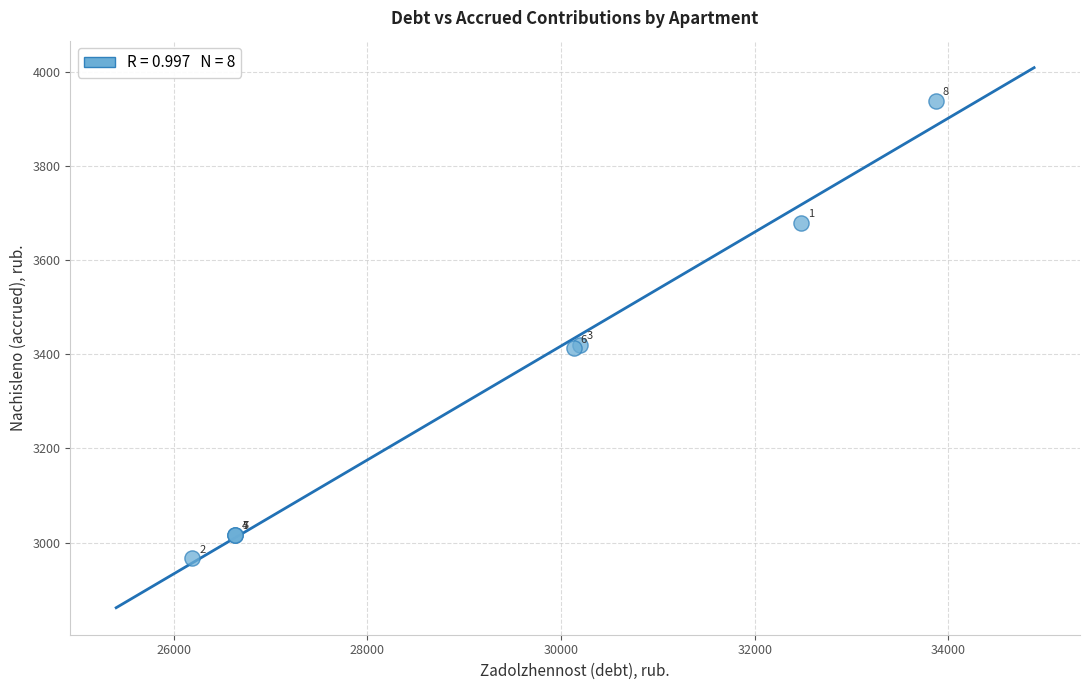

What Y value in the scatter plot is closest to 3452?

3420.0